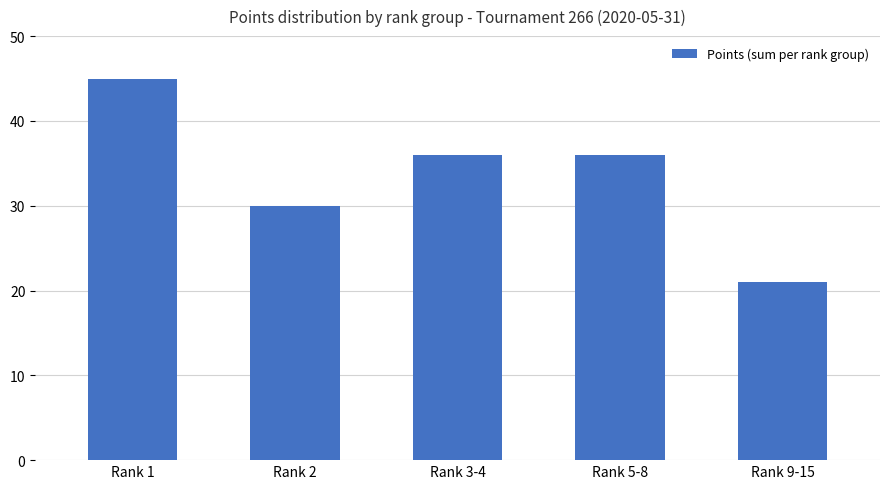

At which category does the chart reach its peak across all series?

Rank 1